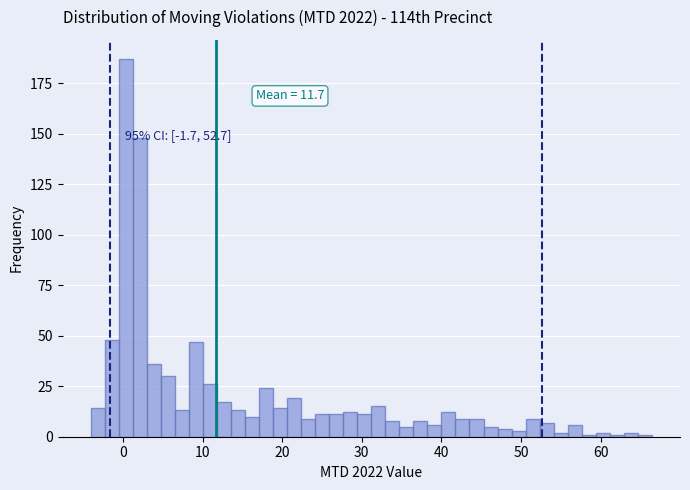

Around what value on the x-axis is the tallest bar? Give the approximate position of its centre, as read against the axis.

0